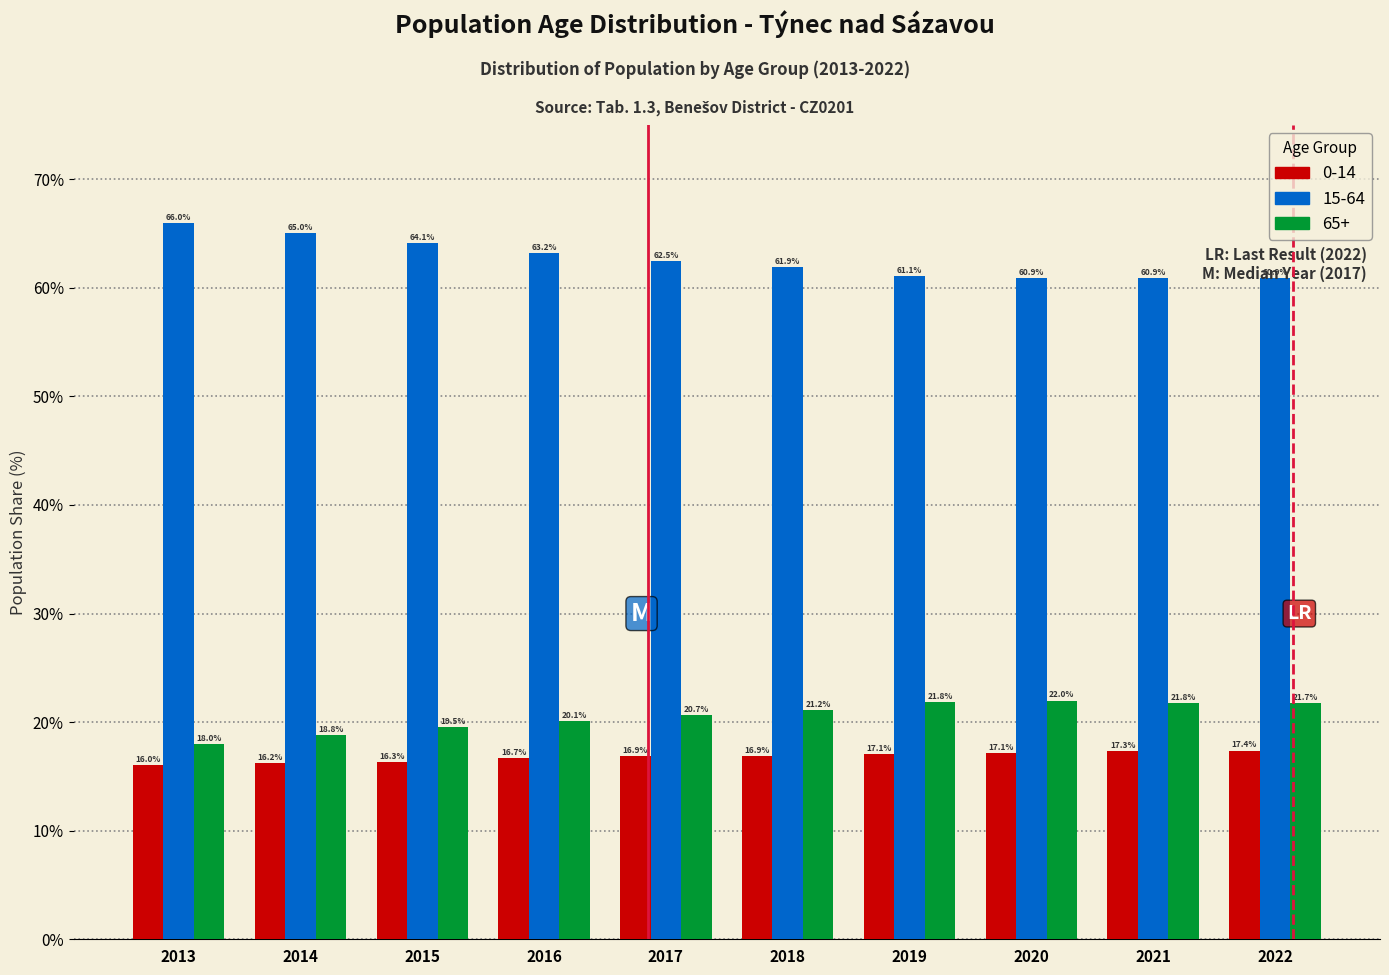

True or false: 15-64 has a value of 27.8 at 2014.

False